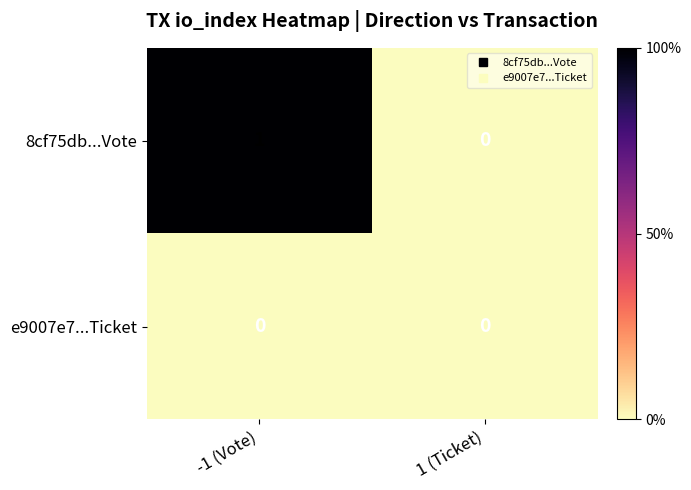

True or false: e9007e7...Ticket has a value of 0 at -1 (Vote).

True